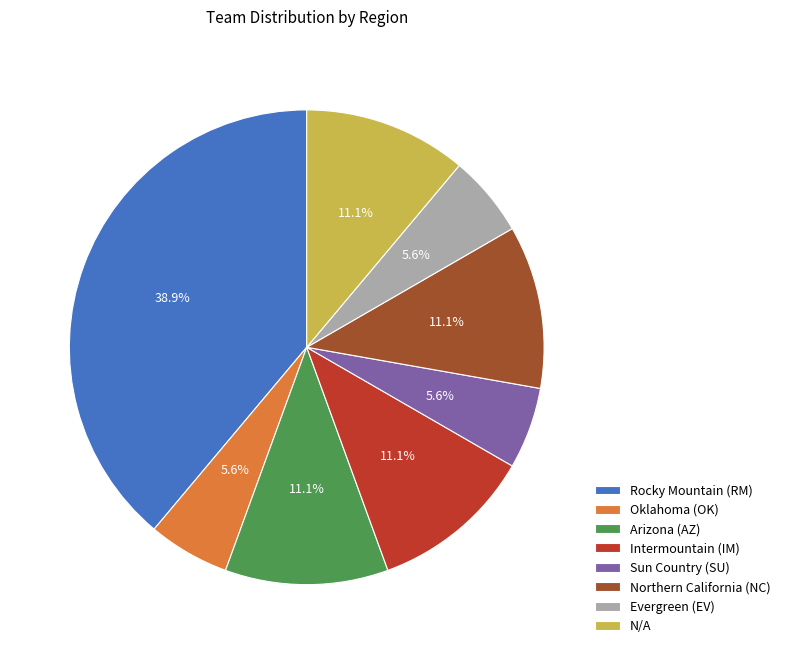

Is there a majority slice in this chart?

No